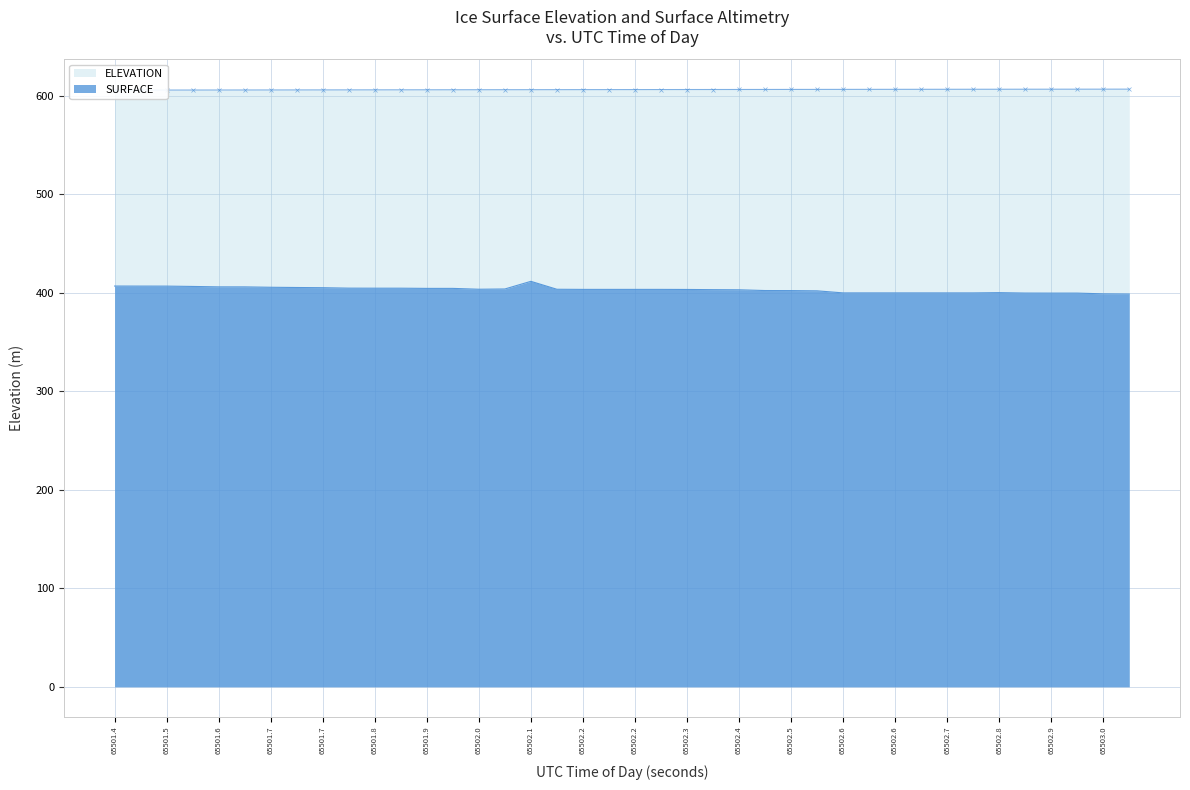

How many lines are shown in the chart?

2